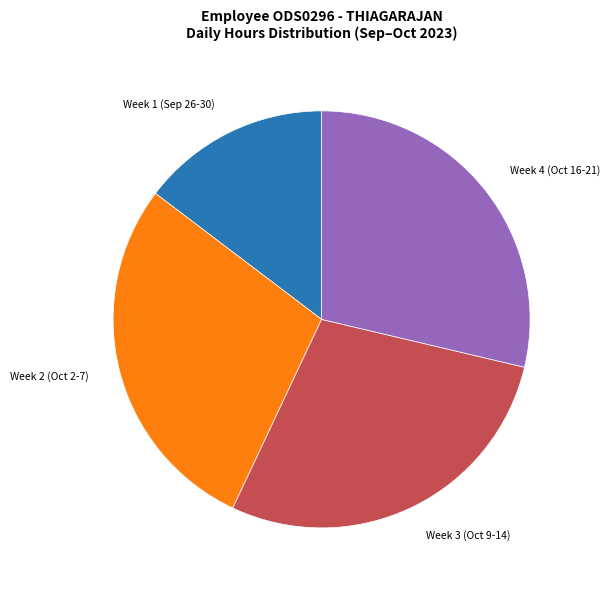

True or false: Week 4 (Oct 16-21) accounts for 29% of the total.

True